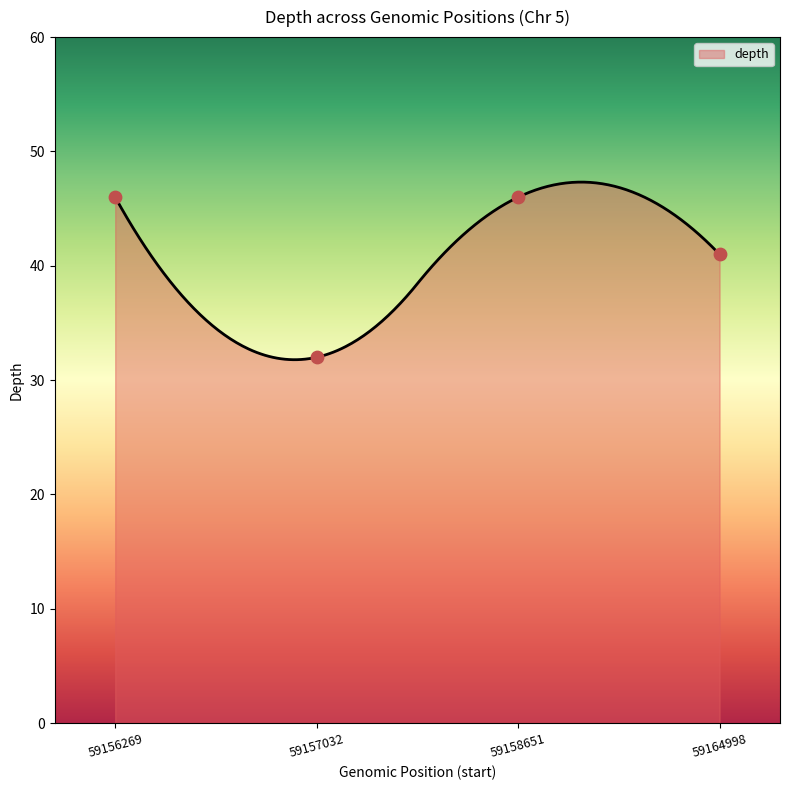

What is the change in value from 59158651 to 59164998?

-5